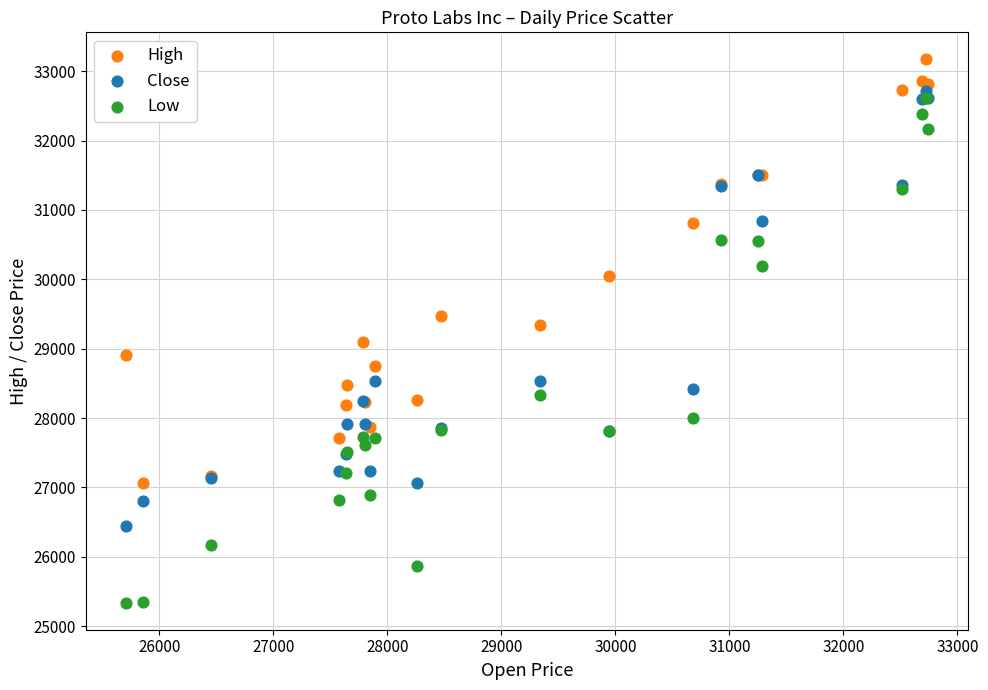

In the Close series, what Y value is closest to 29580?

28539